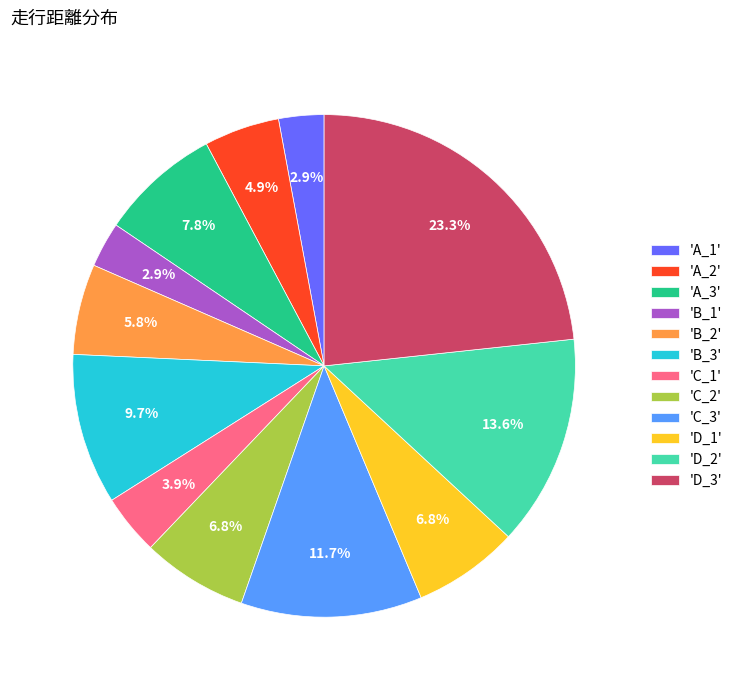

Combined, do 'B_2' and 'D_3' account for over 50%?

No